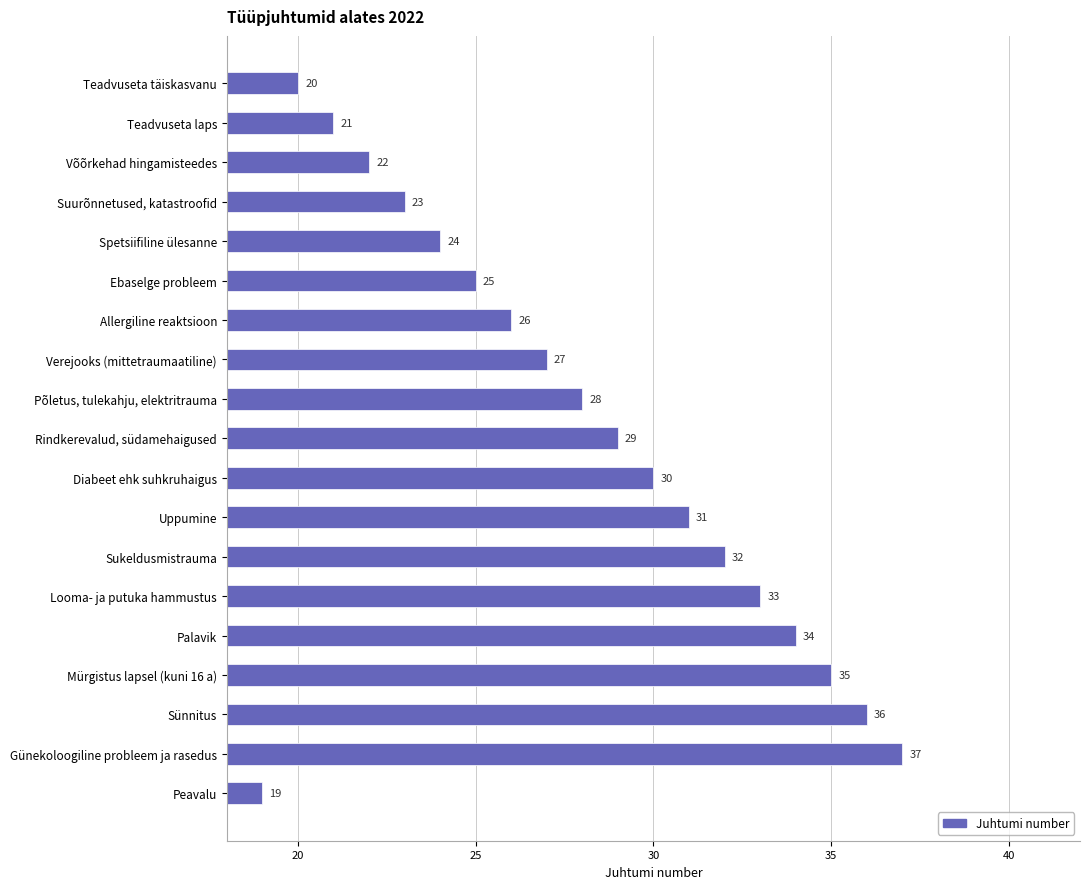

Rank the categories by value from highest to lowest.

Günekoloogiline probleem ja rasedus, Sünnitus, Mürgistus lapsel (kuni 16 a), Palavik, Looma- ja putuka hammustus, Sukeldusmistrauma, Uppumine, Diabeet ehk suhkruhaigus, Rindkerevalud, südamehaigused, Põletus, tulekahju, elektritrauma, Verejooks (mittetraumaatiline), Allergiline reaktsioon, Ebaselge probleem, Spetsiifiline ülesanne, Suurõnnetused, katastroofid, Võõrkehad hingamisteedes, Teadvuseta laps, Teadvuseta täiskasvanu, Peavalu